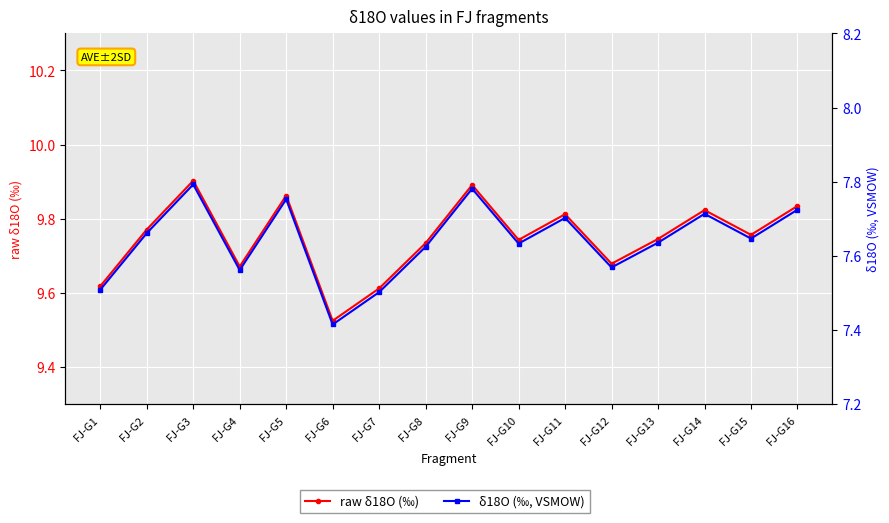

Reading left to right, extract all data points from this chart.

raw δ18O (‰): FJ-G1=9.6	FJ-G2=9.8	FJ-G3=9.9	FJ-G4=9.7	FJ-G5=9.9	FJ-G6=9.5	FJ-G7=9.6	FJ-G8=9.7	FJ-G9=9.9	FJ-G10=9.7	FJ-G11=9.8	FJ-G12=9.7	FJ-G13=9.7	FJ-G14=9.8	FJ-G15=9.8	FJ-G16=9.8
δ18O (‰, VSMOW): FJ-G1=7.5	FJ-G2=7.7	FJ-G3=7.8	FJ-G4=7.6	FJ-G5=7.8	FJ-G6=7.4	FJ-G7=7.5	FJ-G8=7.6	FJ-G9=7.8	FJ-G10=7.6	FJ-G11=7.7	FJ-G12=7.6	FJ-G13=7.6	FJ-G14=7.7	FJ-G15=7.6	FJ-G16=7.7